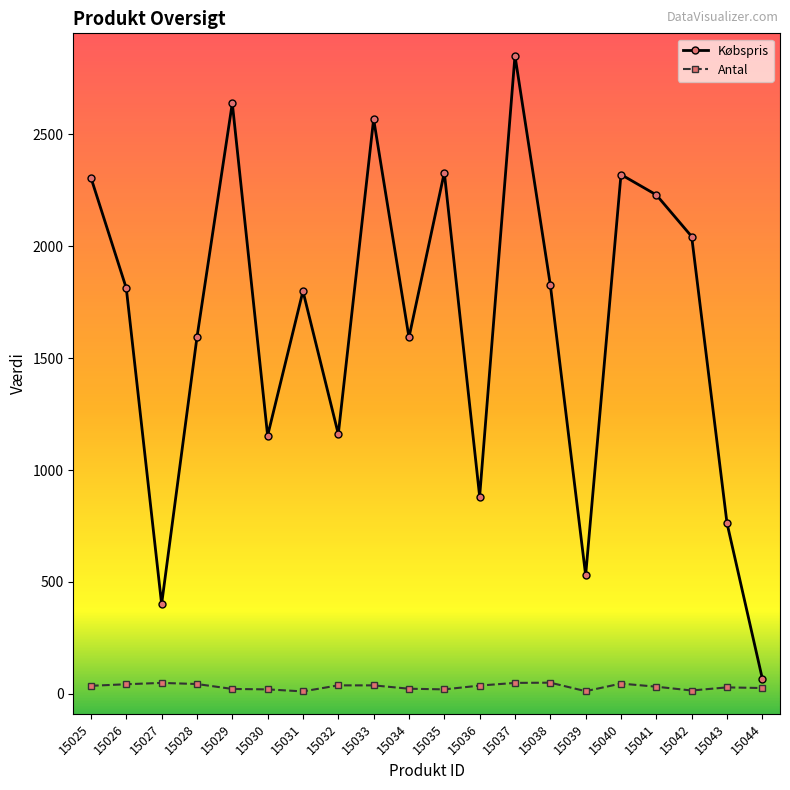

What is the average value of the Antal series?

32